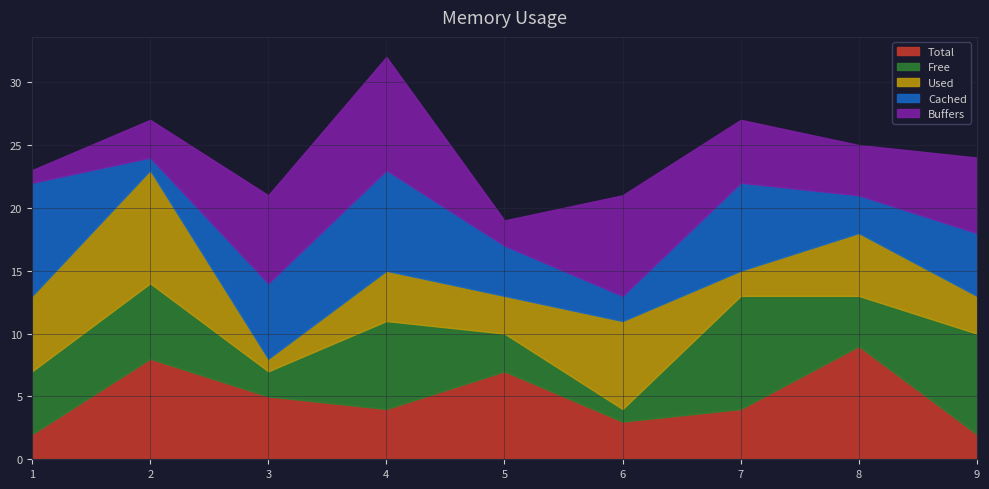

How many col_3 values are between 3 and 7?

5